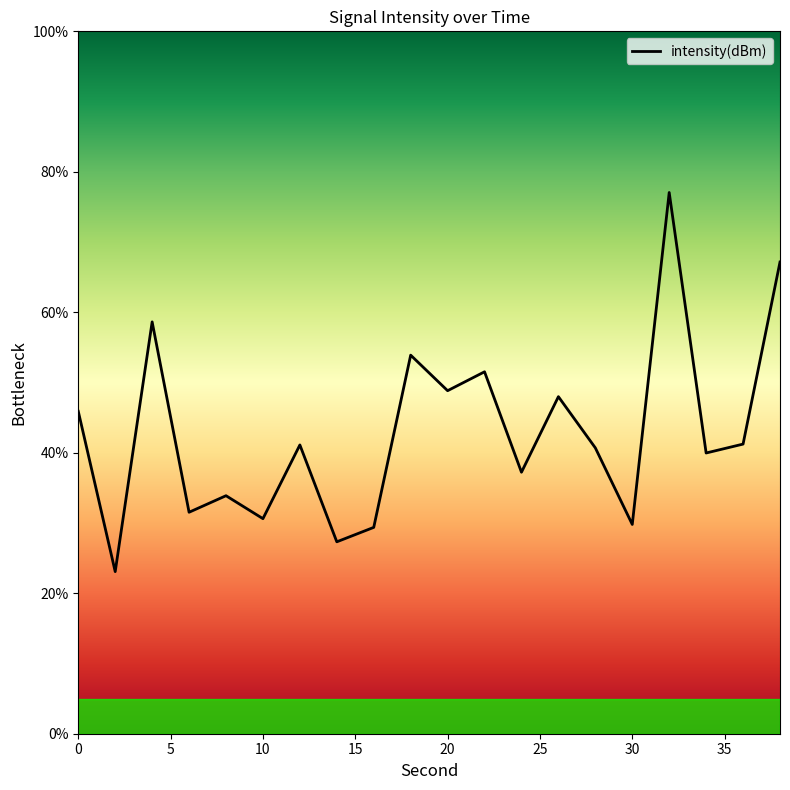

What is the greatest value displayed?

77.1